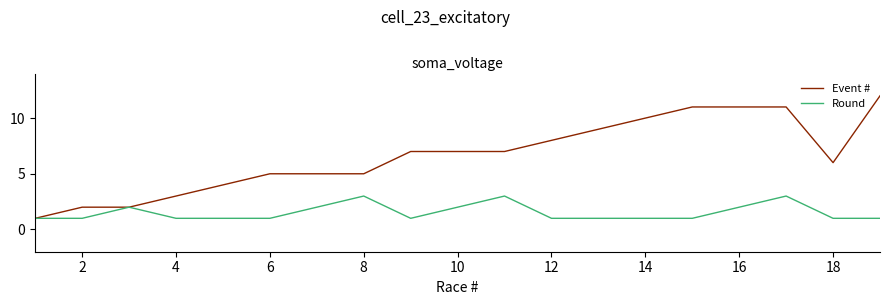

What is the greatest value displayed?

12